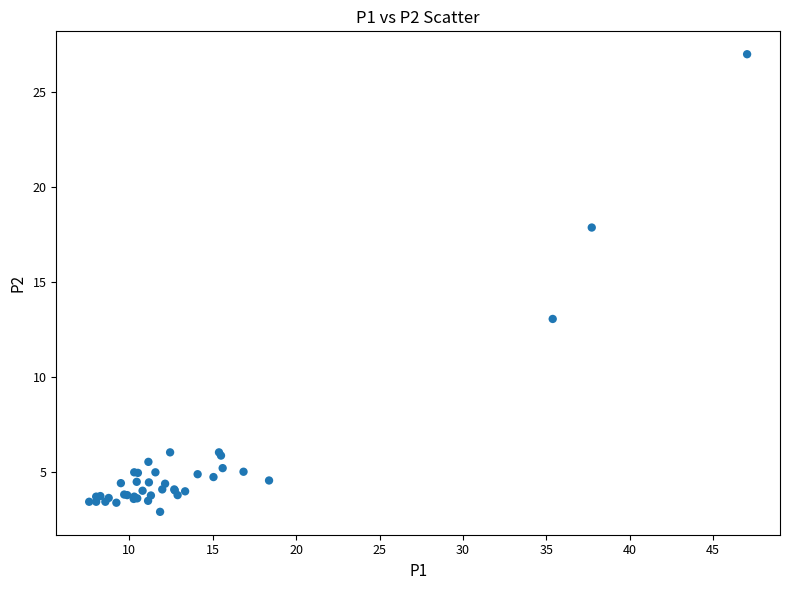

What Y value in the scatter plot is closest to 14?

13.1